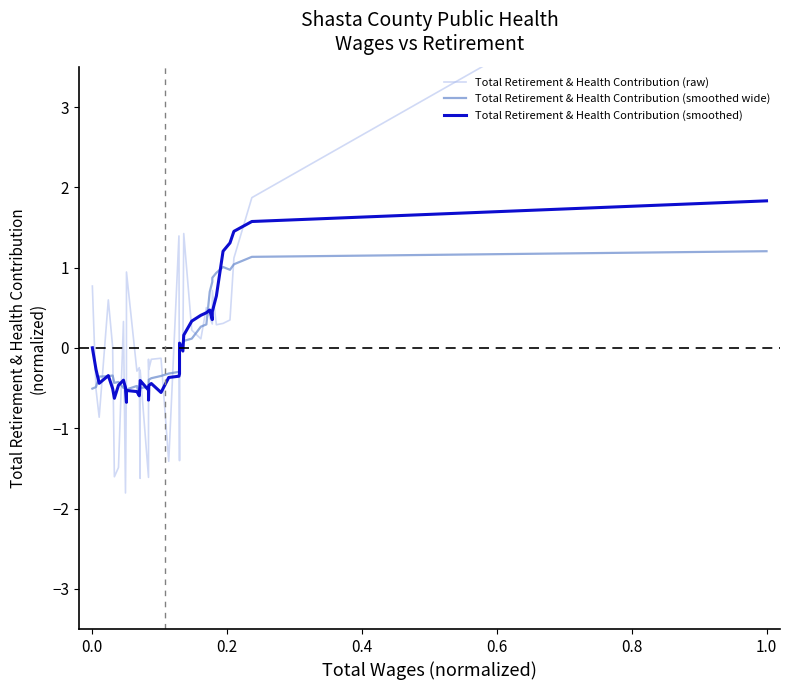

How many times do Total Retirement & Health Contribution (raw) and Total Retirement & Health Contribution (smoothed) cross each other?

22